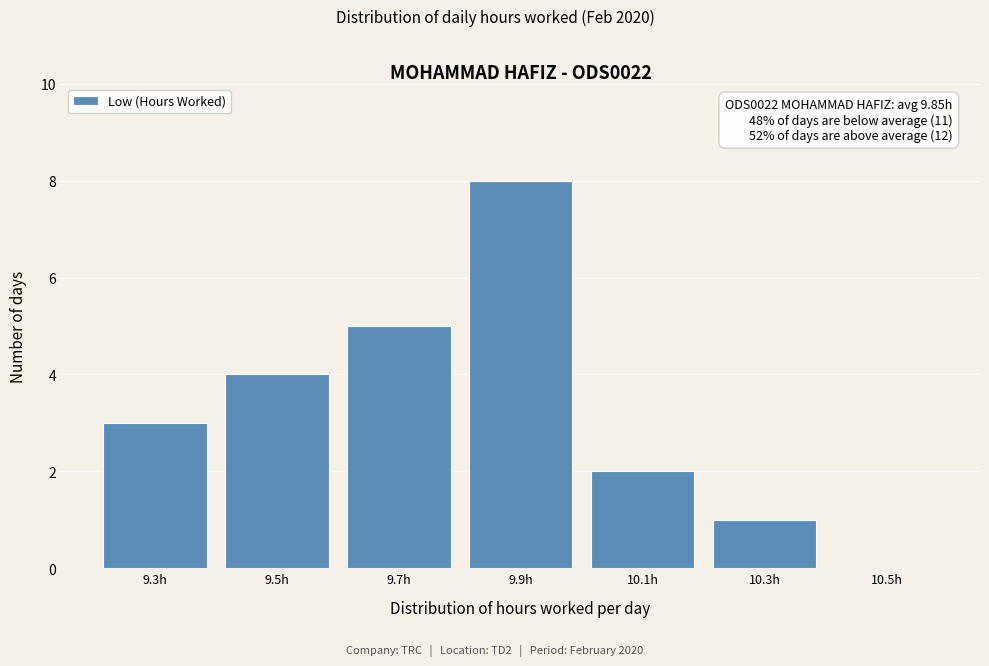

Between 9.3h and 10.3h, which is larger?

9.3h